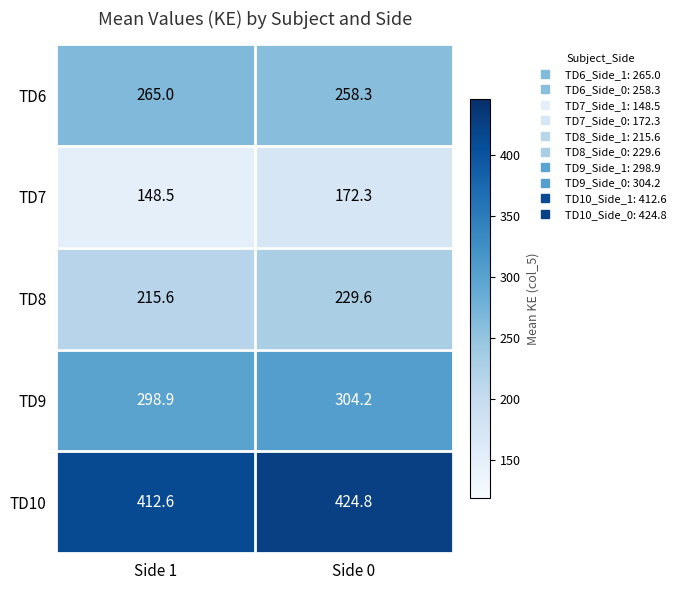

At which category is the sum across all series the highest?

Side 0